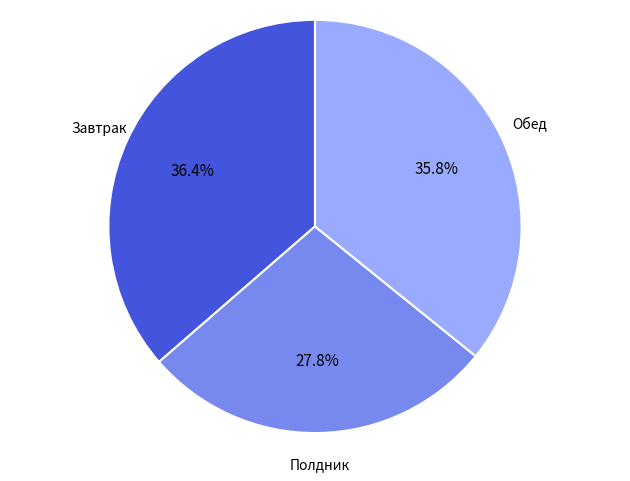

What percentage is the Завтрак slice, to the nearest percent?

36%